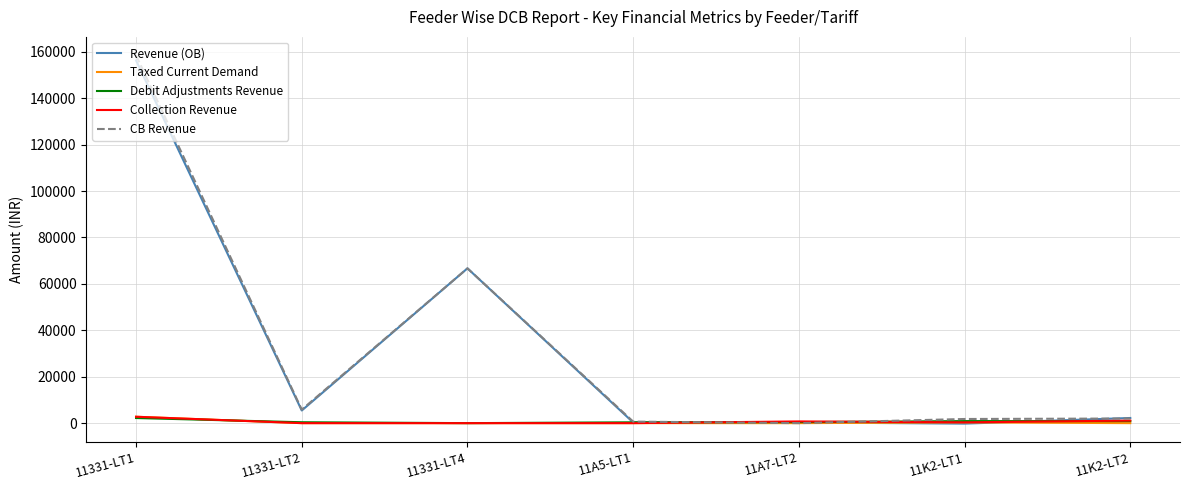

Which category has the highest value across all series?

11331-LT1